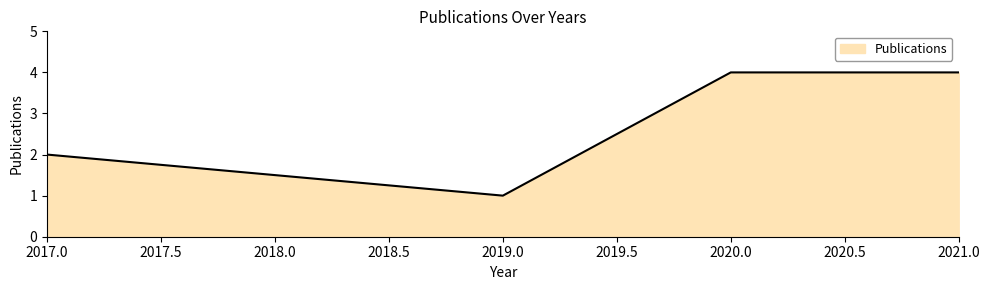

Does the chart have visible grid lines?

No